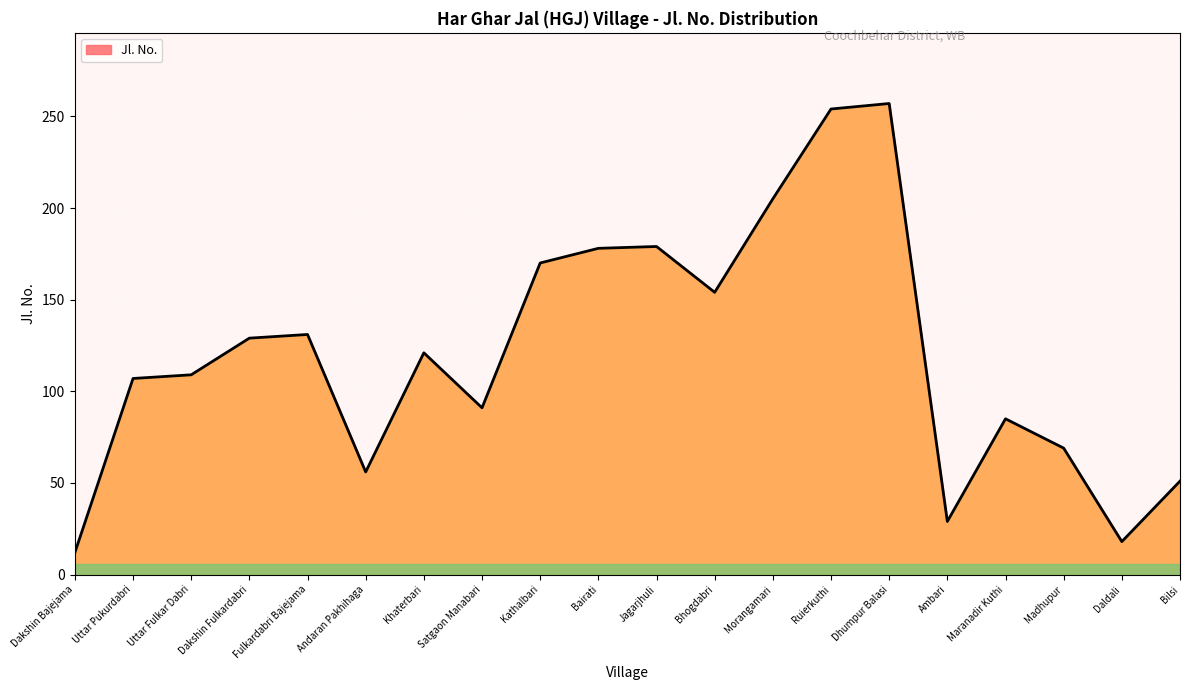

At which category does the chart reach its minimum across all series?

Dakshin Bajejama